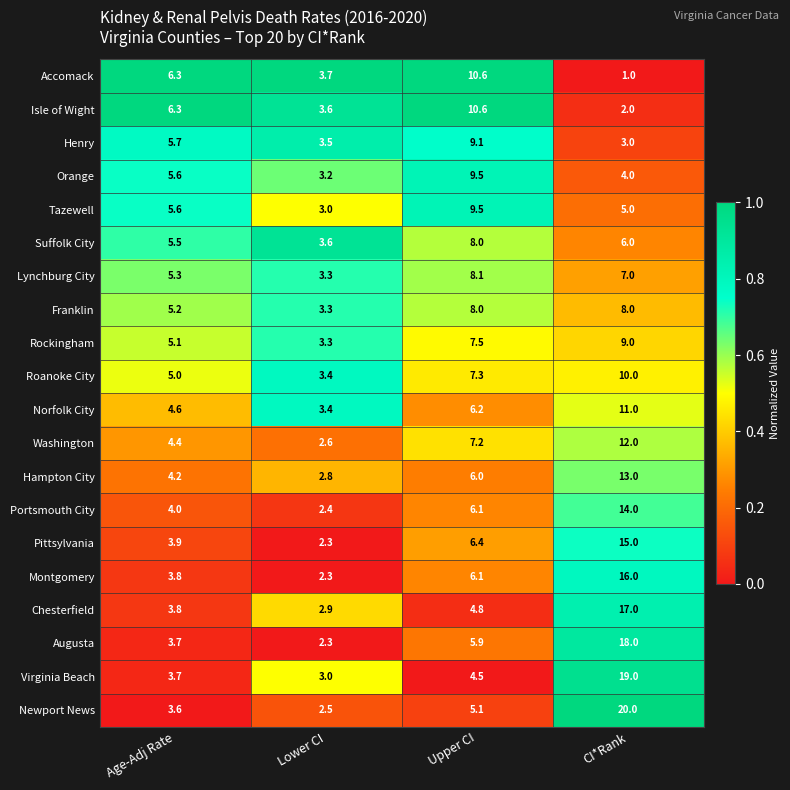

What is the total value across all series at Lower CI?

60.4